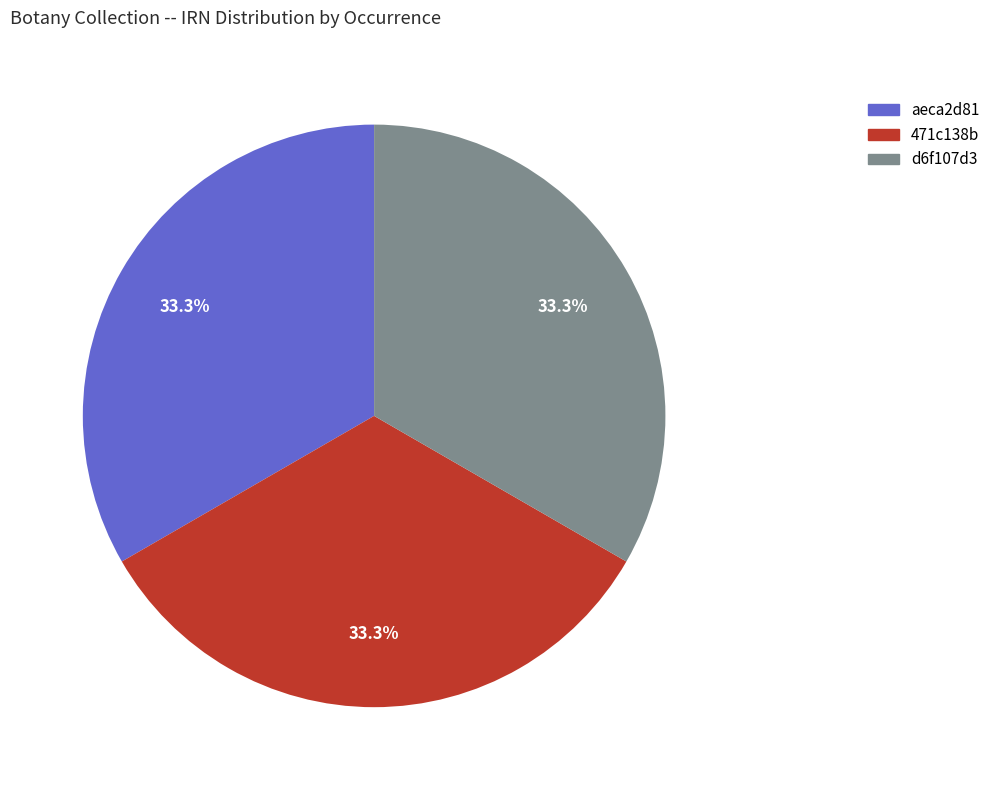

What is the ratio of the value at aeca2d81 to the value at 471c138b?

1.0